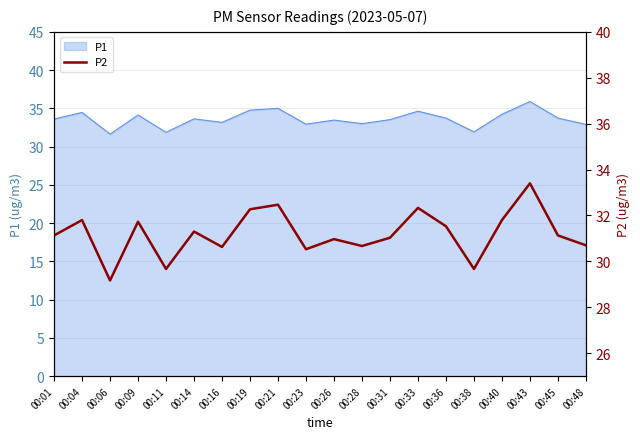

At which category does the chart reach its minimum across all series?

00:06